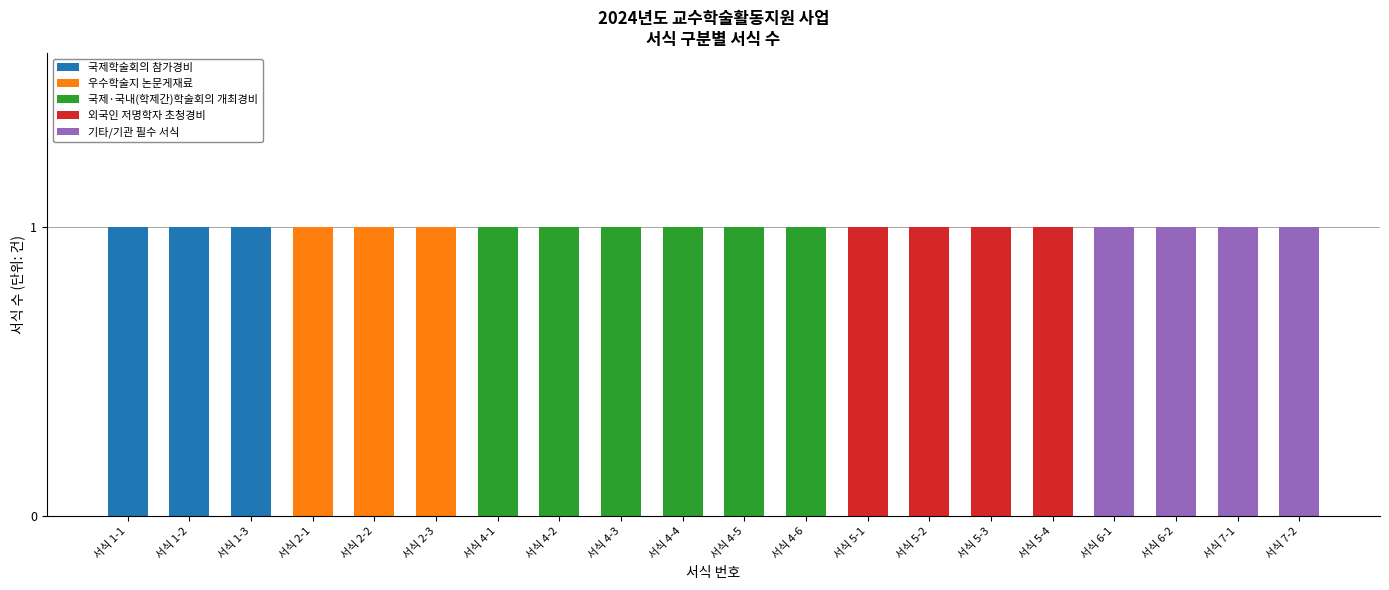

The value of 국제학술회의 참가경비 at 서식 4-5 is -1. True or false?

False